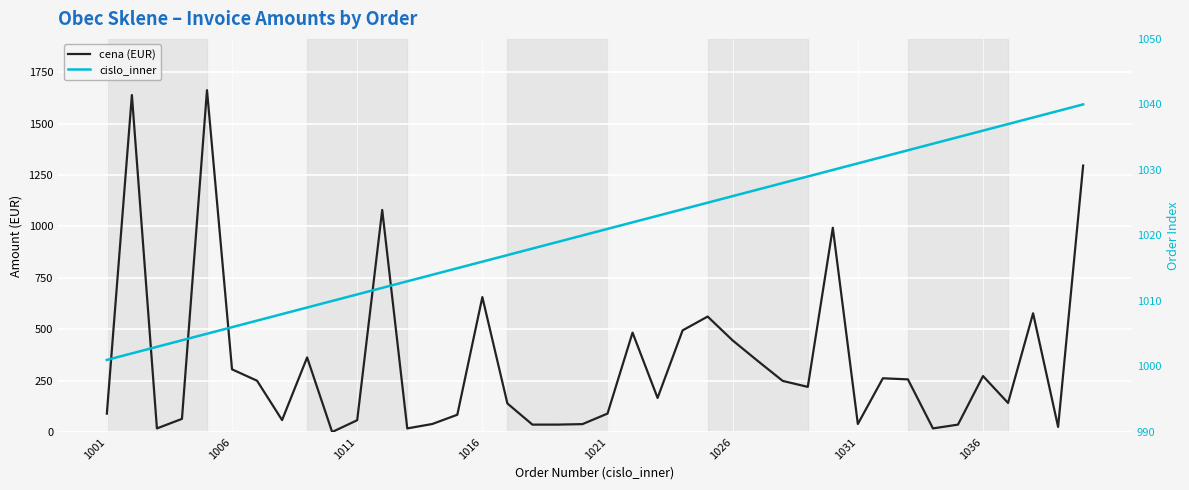

Which has a higher value, 32 or 17?

32